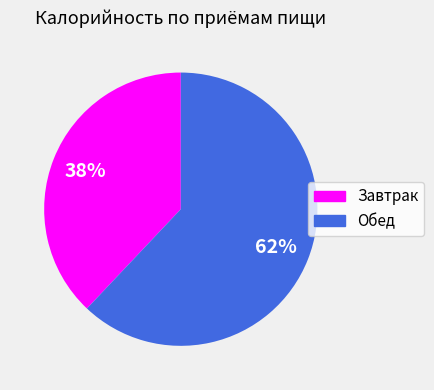

What is the ratio of the value at Завтрак to the value at Обед?

0.6